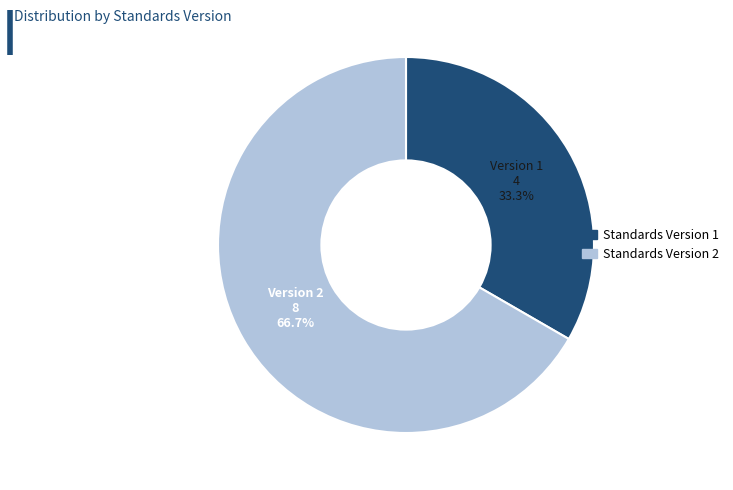

The Standards Version 2 slice represents 58% of the pie. True or false?

False